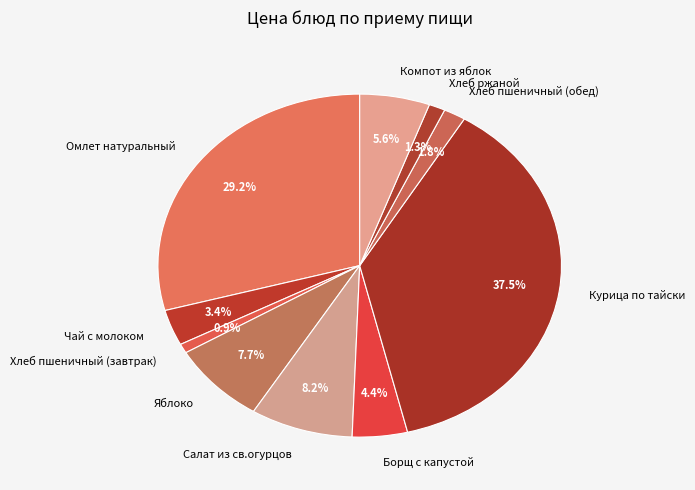

Does Курица по тайски represent more than half of the total?

No